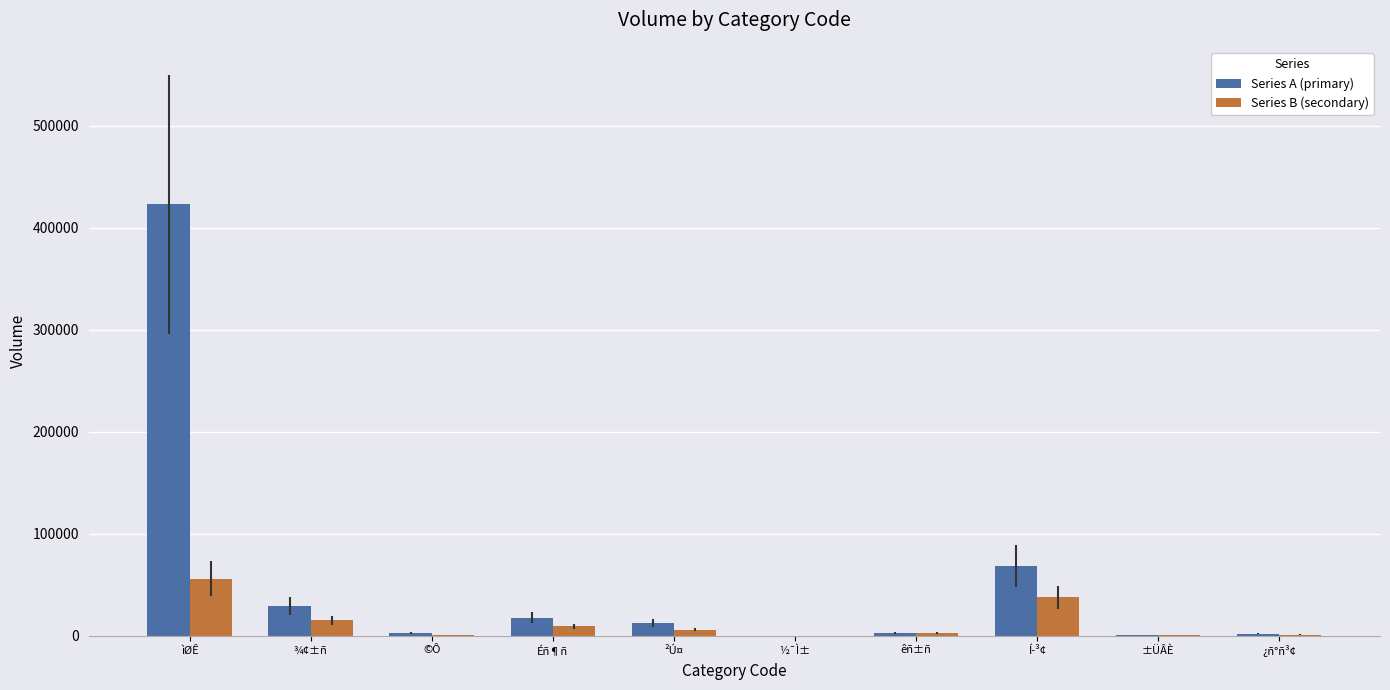

Is the value of Series B (secondary) at ½¯Ì± greater than the value of Series A (primary) at ¾¢±ñ?

No